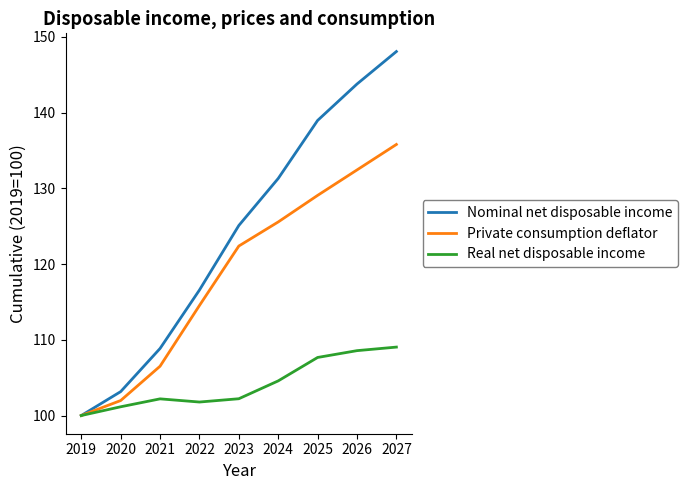

What is the total value across all series at 2027?

392.9